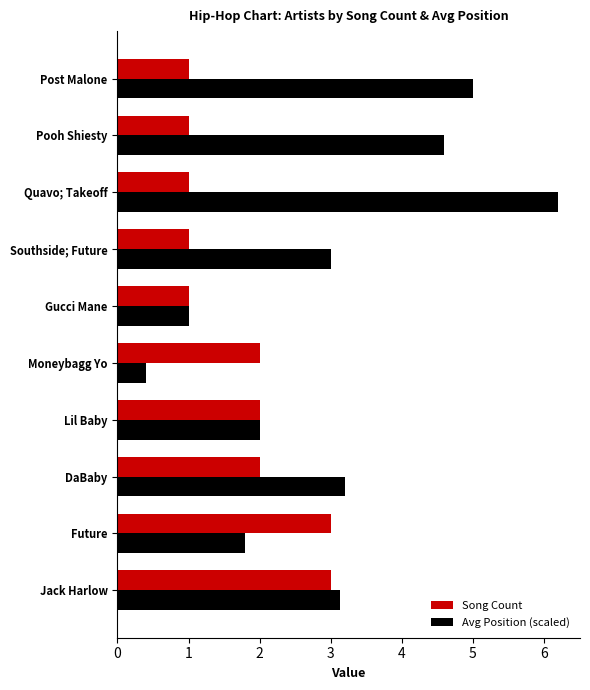

At which category is the sum across all series the highest?

Quavo; Takeoff